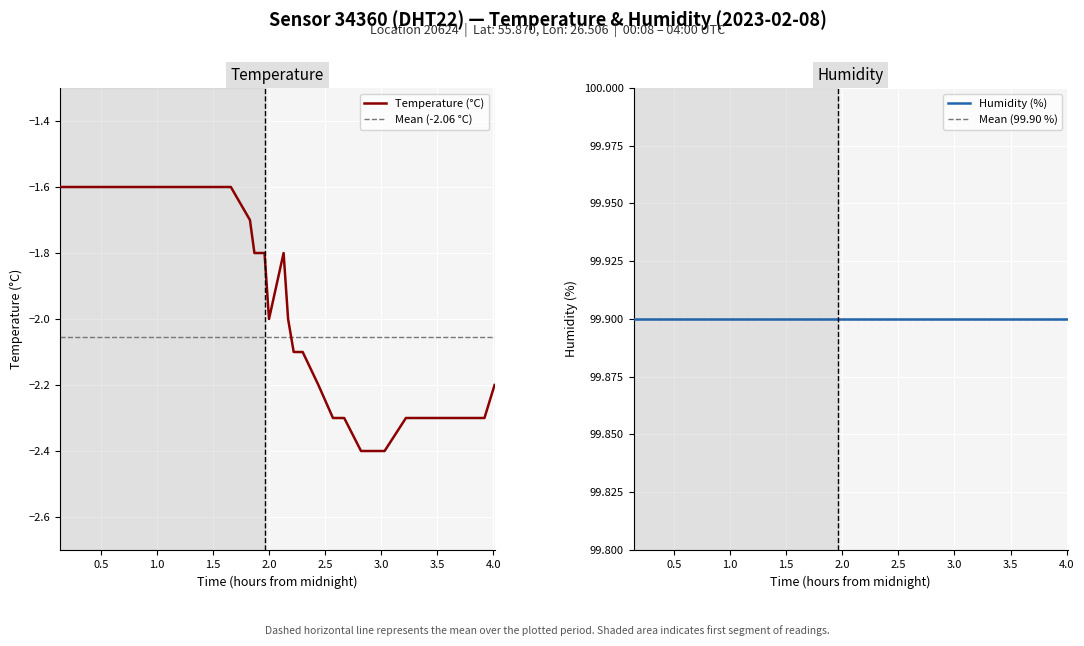

What is the sum of all values?

-82.2